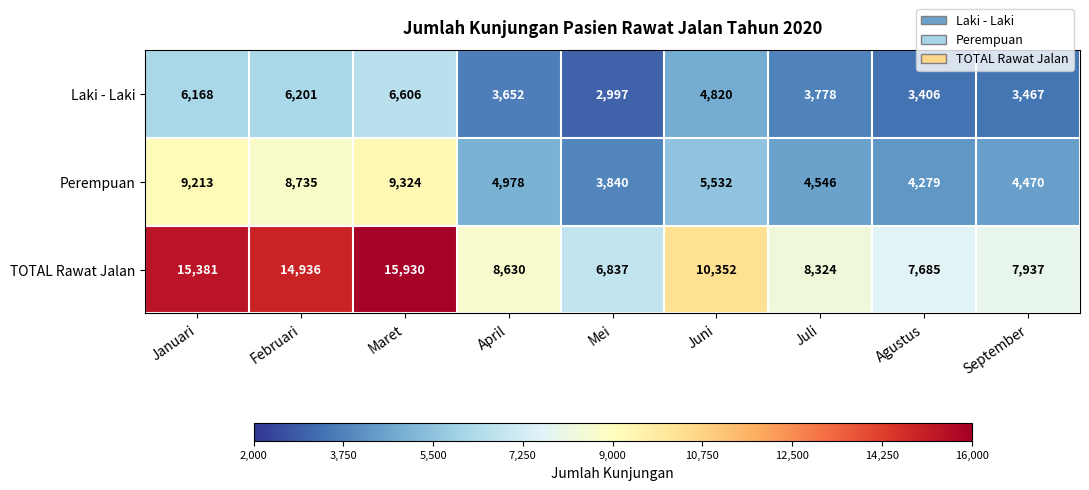

At how many categories does at least one series exceed 14315?

3